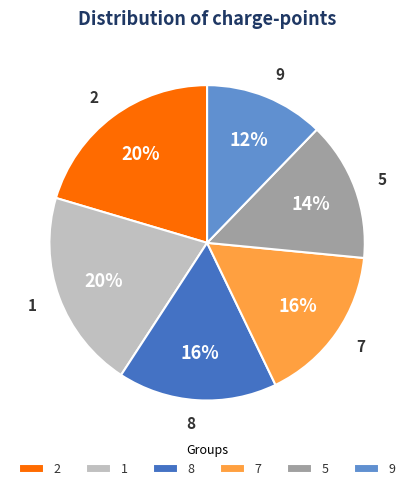

Is the sum of 1 and 9 greater than half?

No